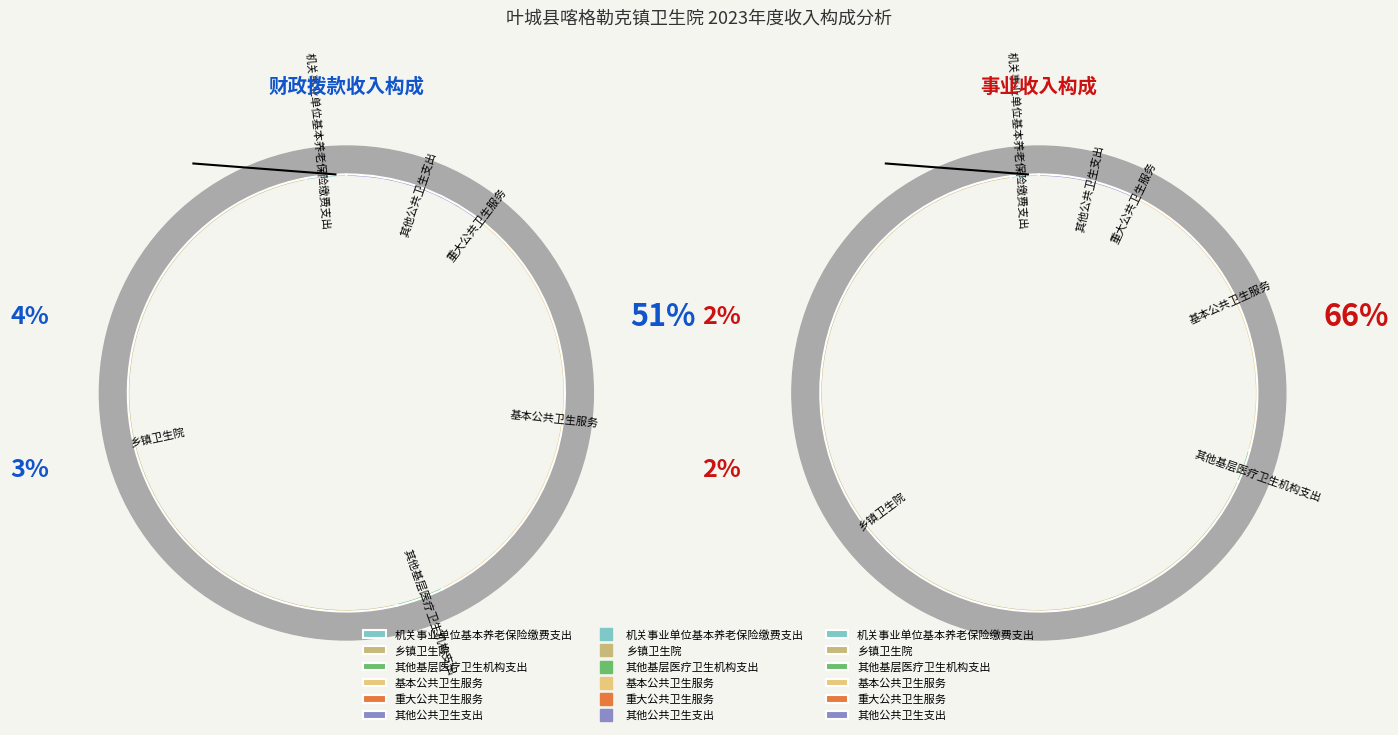

How much of the chart is everything except 其他基层医疗卫生机构支出?

96.5%